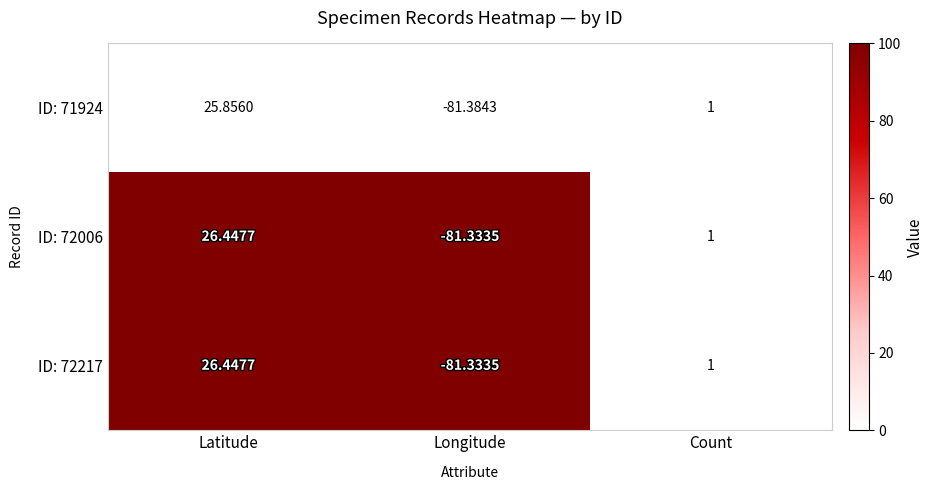

Where does the ID: 72006 series first go above 1?

Latitude